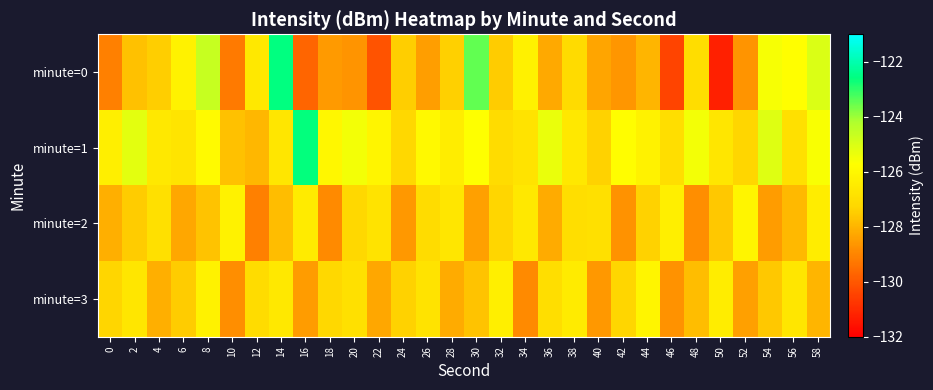

Reading right to left, list all the values displayed in this chart.

minute=0: 58=-125.0	56=-125.8	54=-125.6	52=-128.7	50=-131.3	48=-127.0	46=-130.4	44=-128.0	42=-128.6	40=-128.3	38=-127.1	36=-128.2	34=-126.3	32=-127.5	30=-123.5	28=-127.4	26=-128.5	24=-127.5	22=-130.1	20=-128.7	18=-128.6	16=-129.7	14=-122.6	12=-126.6	10=-129.2	8=-124.6	6=-126.2	4=-127.5	2=-127.7	0=-129.1
minute=1: 58=-125.6	56=-126.9	54=-125.1	52=-127.3	50=-126.7	48=-125.5	46=-127.0	44=-126.2	42=-125.8	40=-127.4	38=-126.6	36=-125.3	34=-126.8	32=-127.1	30=-125.7	28=-126.4	26=-125.9	24=-127.2	22=-126.1	20=-125.5	18=-126.0	16=-122.6	14=-126.7	12=-127.9	10=-127.7	8=-125.9	6=-126.7	4=-126.6	2=-125.2	0=-126.3
minute=2: 58=-126.4	56=-127.9	54=-128.5	52=-126.1	50=-127.6	48=-128.8	46=-126.3	44=-127.4	42=-128.7	40=-126.9	38=-127.0	36=-128.2	34=-126.6	32=-127.3	30=-128.4	28=-126.7	26=-127.1	24=-128.6	22=-126.8	20=-127.2	18=-128.9	16=-126.5	14=-127.8	12=-129.1	10=-126.2	8=-127.7	6=-128.3	4=-126.9	2=-127.5	0=-128.1
minute=3: 58=-128.0	56=-126.7	54=-127.6	52=-128.4	50=-126.4	48=-127.8	46=-128.7	44=-126.1	42=-127.3	40=-128.6	38=-126.5	36=-127.0	34=-128.9	32=-126.3	30=-127.7	28=-128.2	26=-126.8	24=-127.4	22=-128.3	20=-126.9	18=-127.2	16=-128.5	14=-126.6	12=-127.1	10=-128.8	8=-126.2	6=-127.5	4=-128.1	2=-126.7	0=-127.3